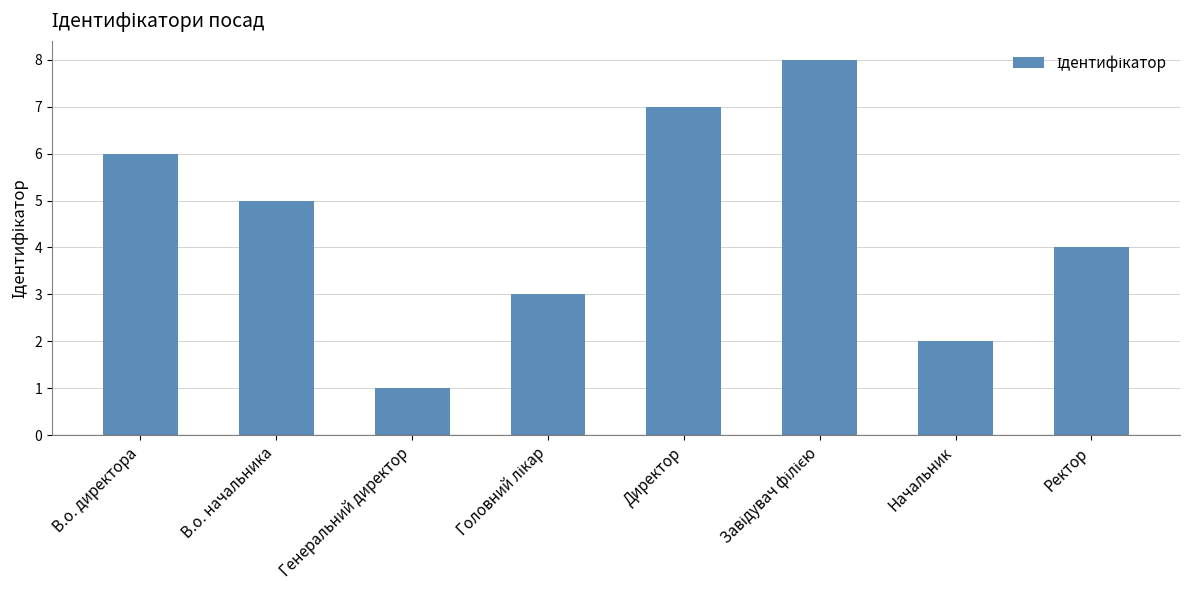

How many data points does each series have?

8